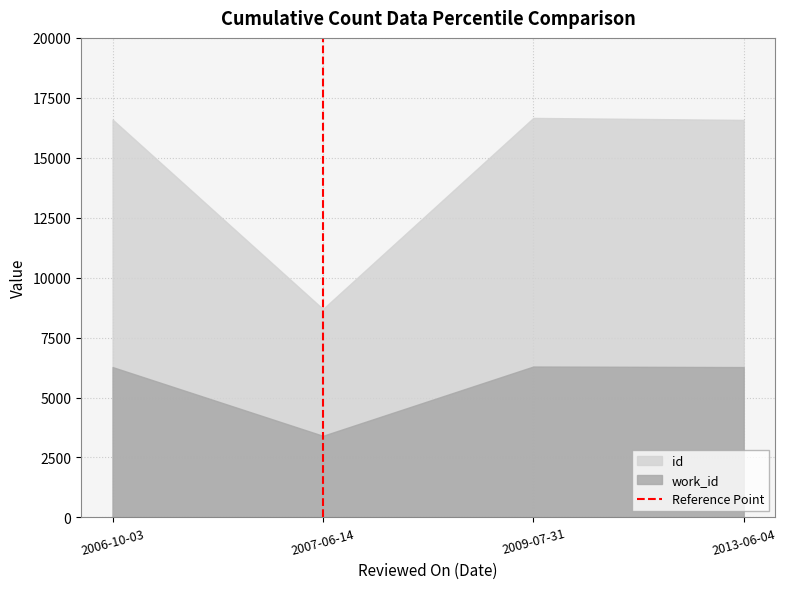

What is the maximum value for id?

16662